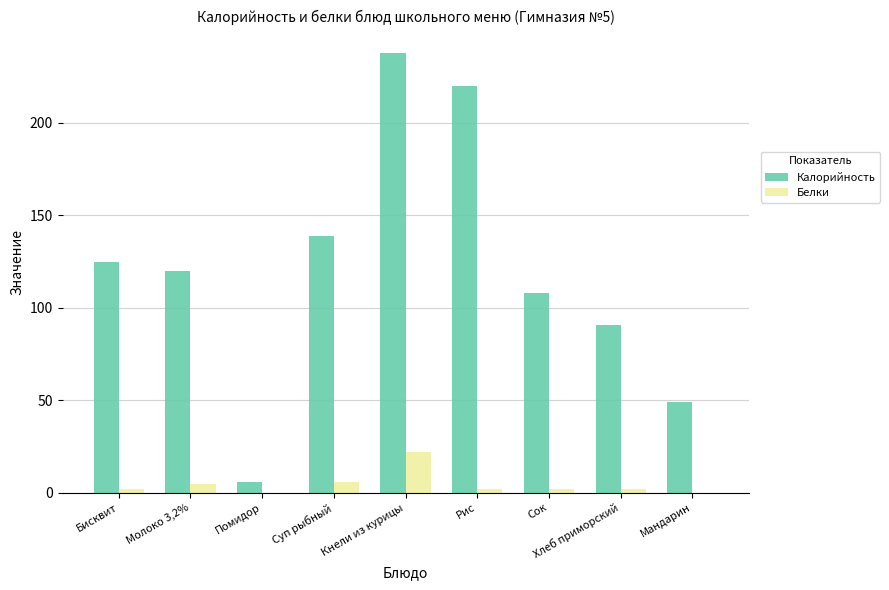

What is the greatest value displayed?

238